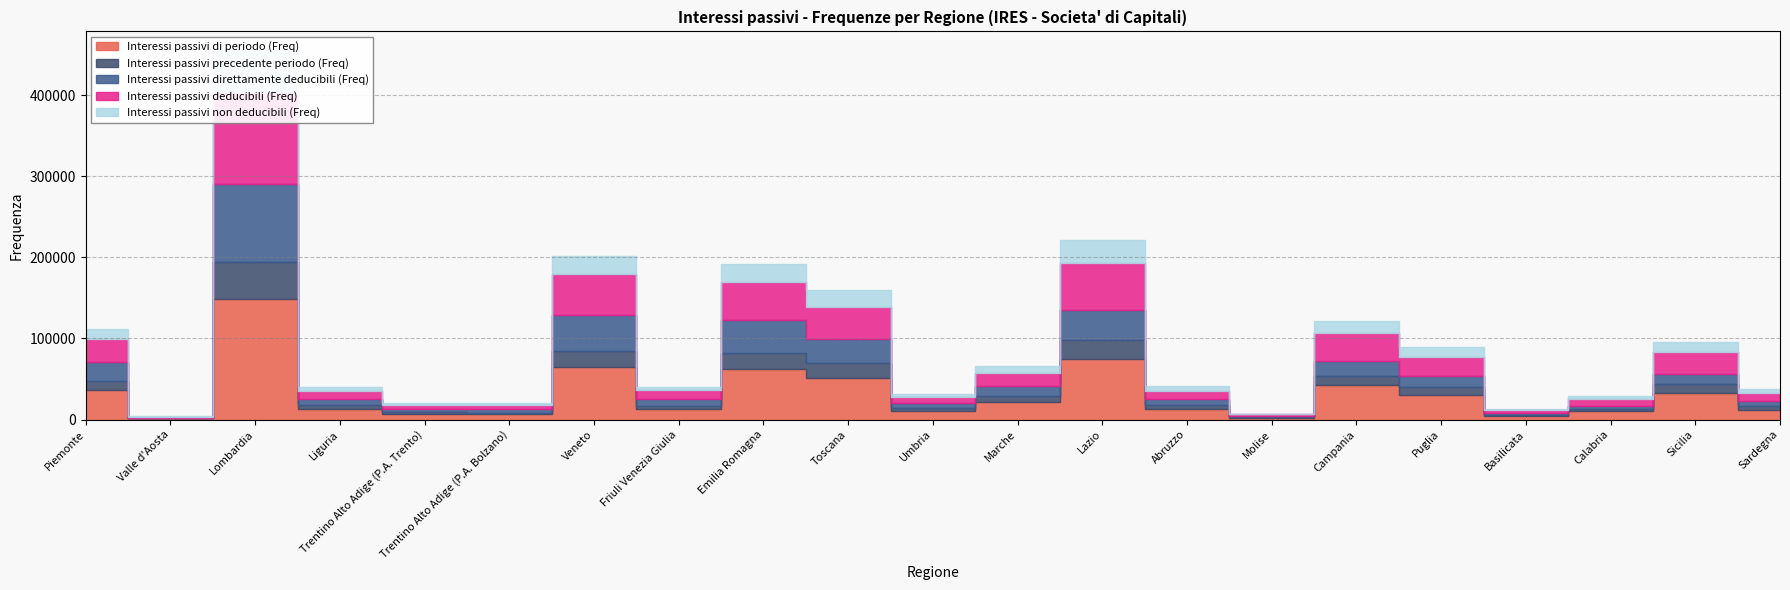

What is the difference between the maximum and second lowest values in the Interessi passivi di periodo (Freq) series?

145606